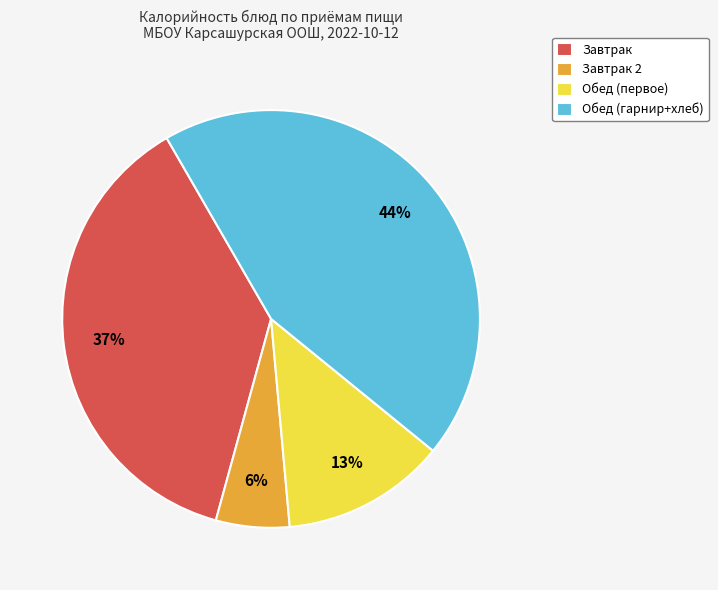

Is the sum of Обед (гарнир+хлеб) and Завтрак greater than half?

Yes